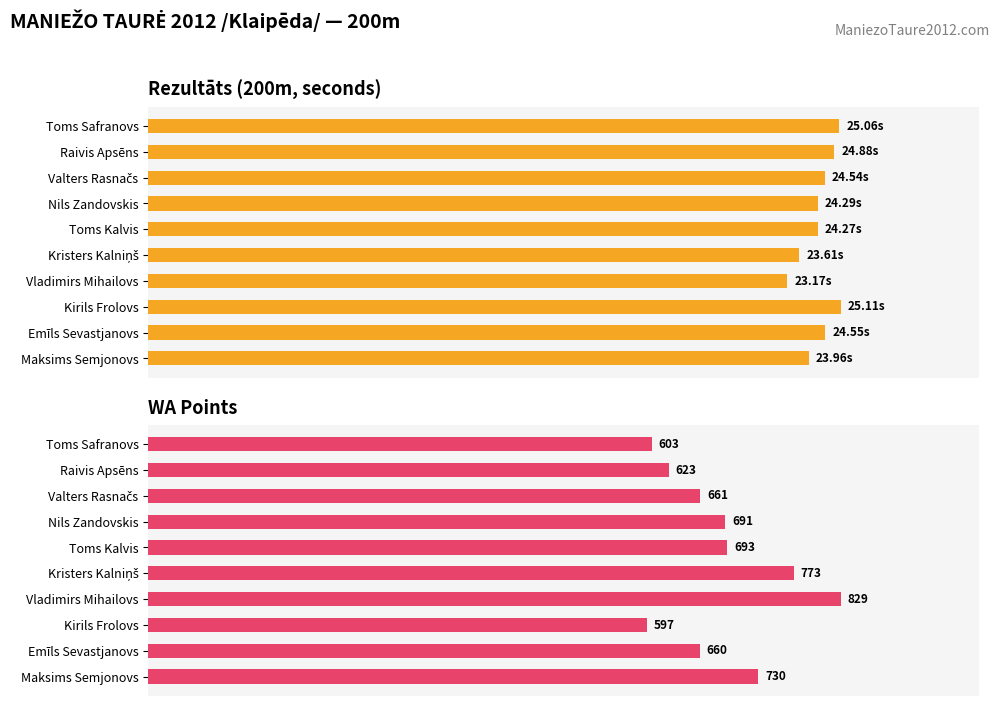

Between Maksims Semjonovs and Kirils Frolovs, which series saw the biggest shift?

WA Points